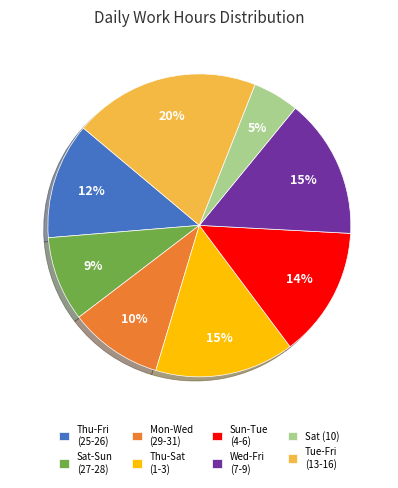

What percentage is the Thu-Sat (1-3) slice, to the nearest percent?

15%